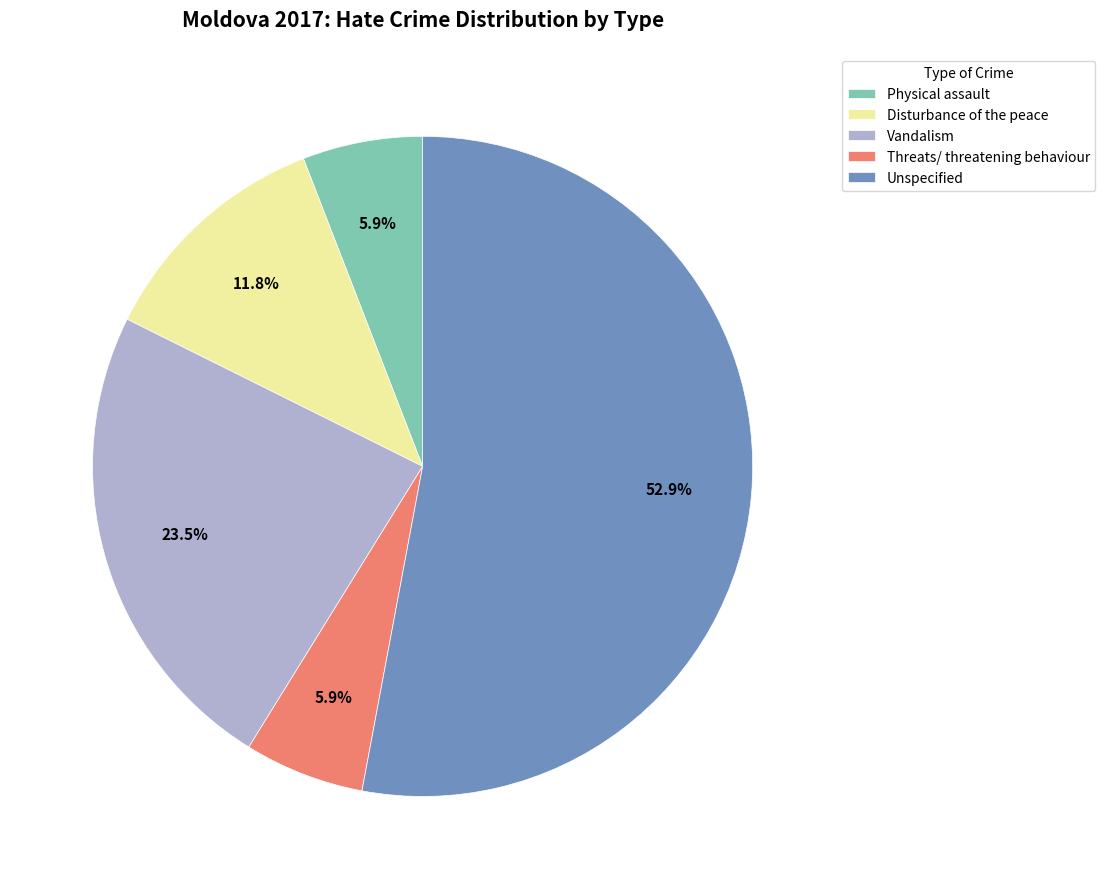

How many slices are in this pie chart?

5